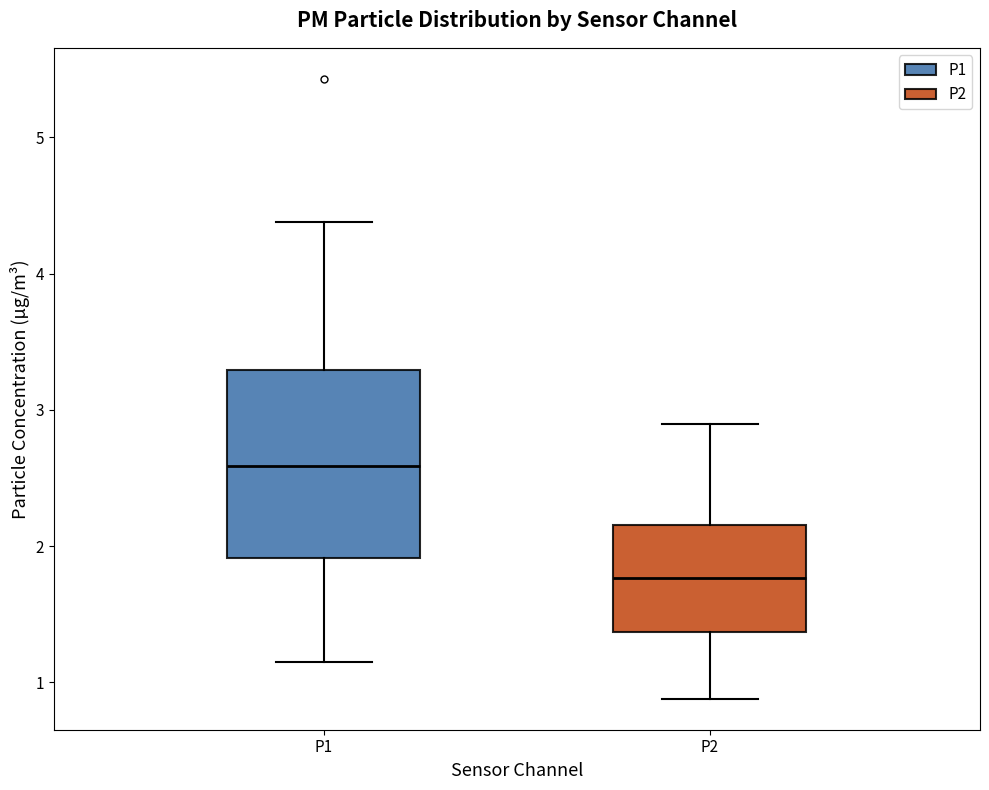

Reading left to right, read every box against the y-axis: the position of its median line, the range the box covers, and the ends of its whiskers. The values are not printed on the chart, so give them approximately, as read against the axis.

P1: median 2.6, box 1.9 to 3.3, whiskers 1.2 to 4.4
P2: median 1.8, box 1.4 to 2.2, whiskers 0.9 to 2.9